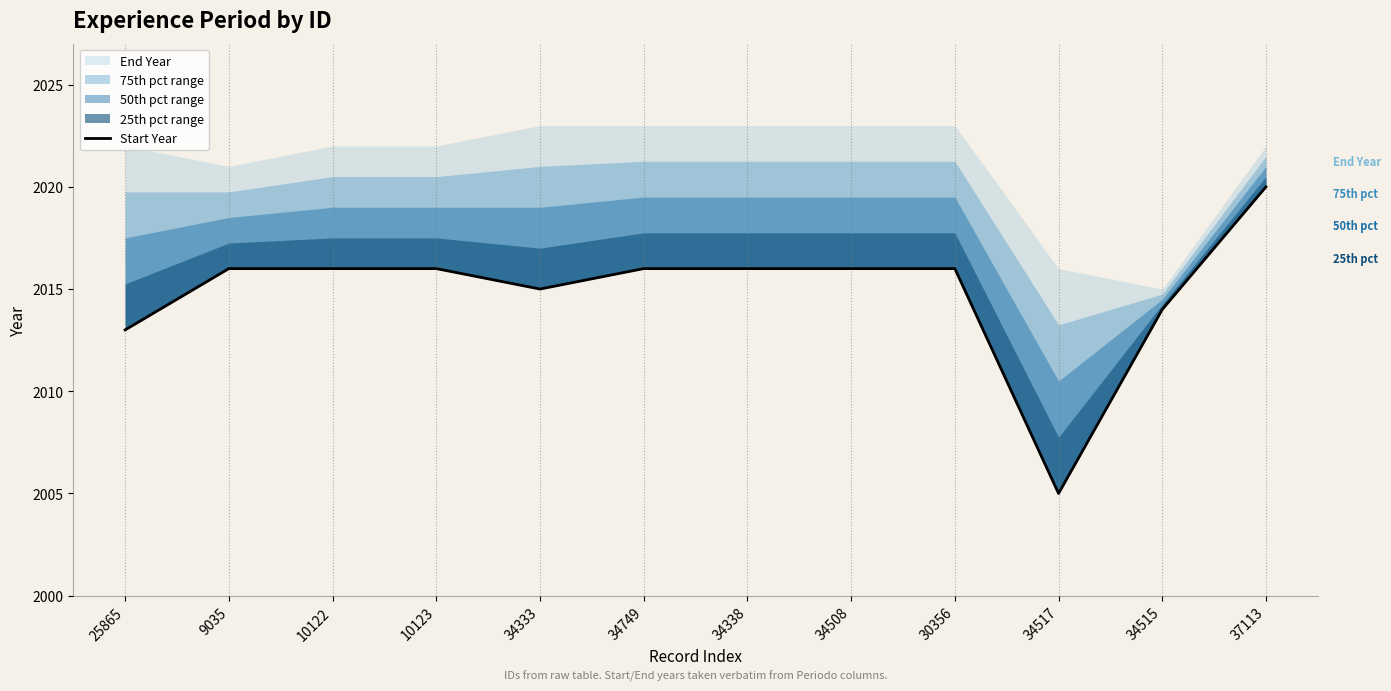

What is the difference between the maximum and minimum values?

15